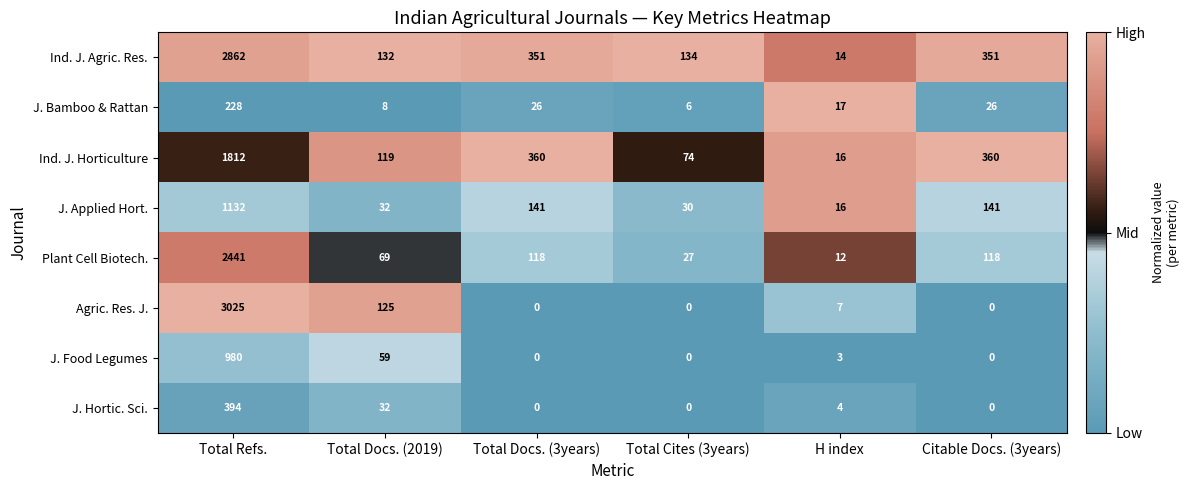

What is the maximum value shown in the chart?

3025